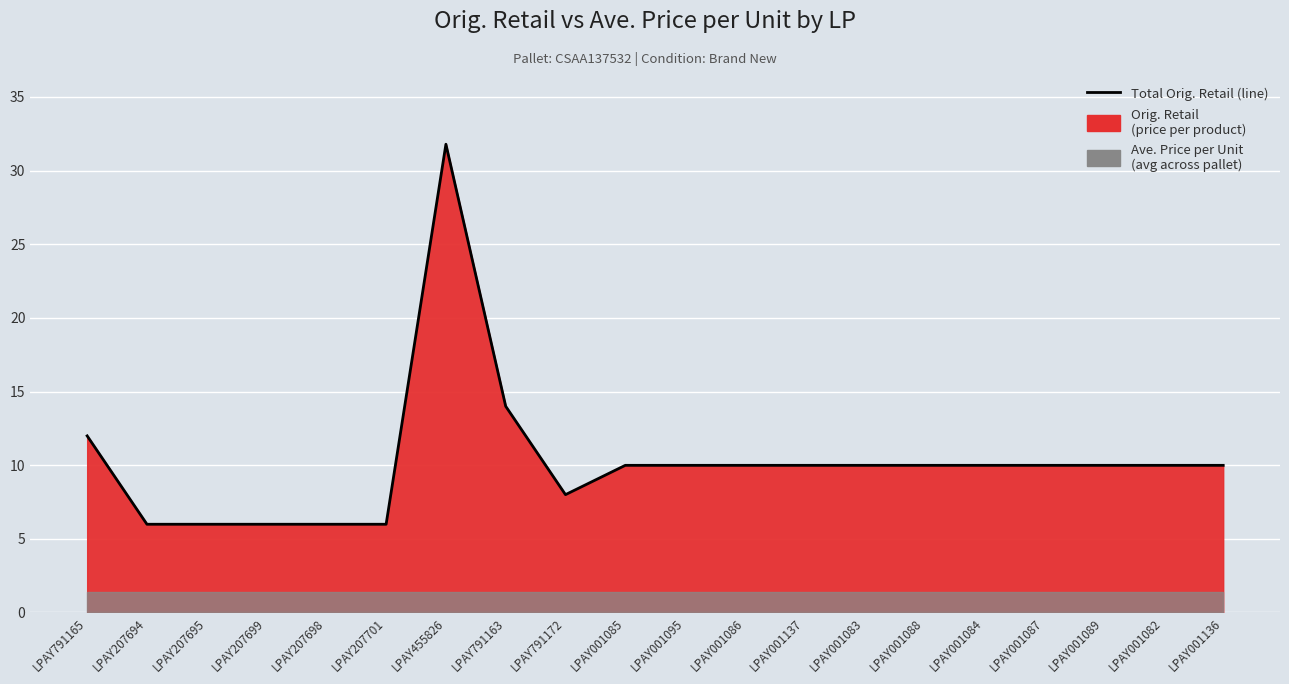

Reading left to right, extract all data points from this chart.

12.0	6.0	6.0	6.0	6.0	6.0	31.8	14.0	8.0	10.0	10.0	10.0	10.0	10.0	10.0	10.0	10.0	10.0	10.0	10.0